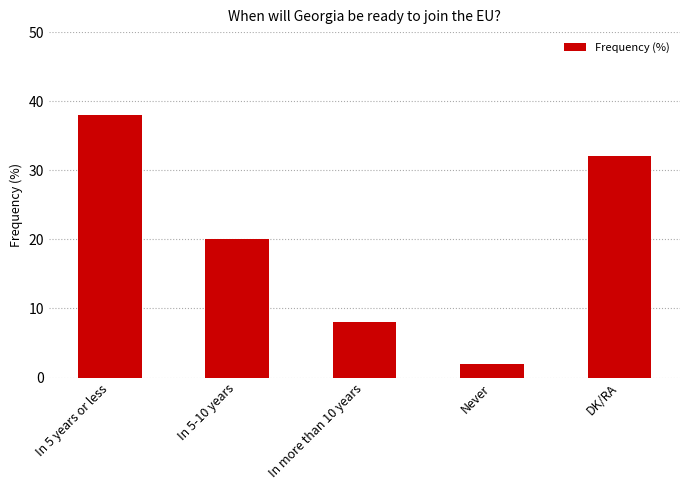

What is the label of the 3rd bar from the right?

In more than 10 years